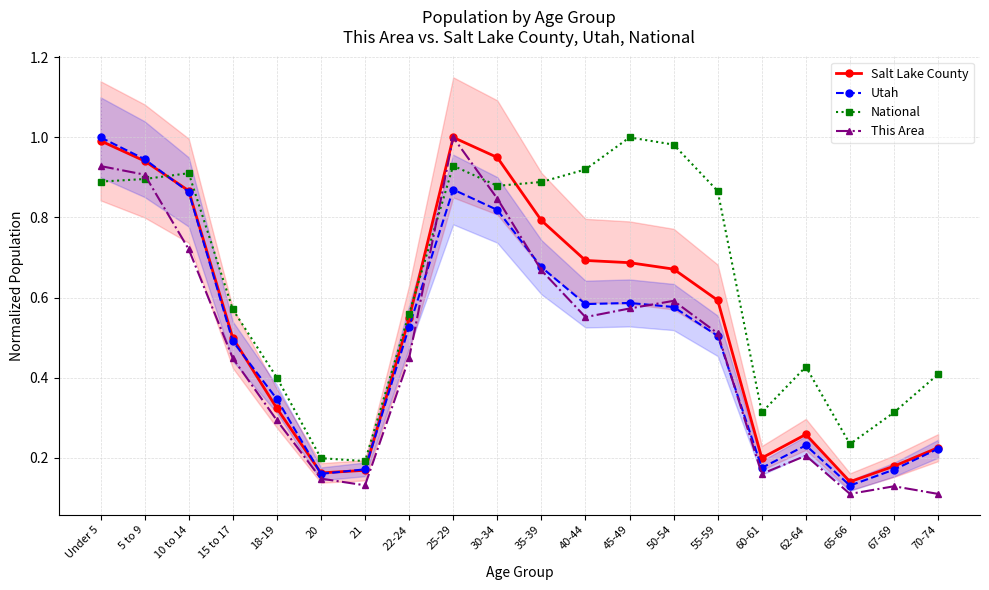

What is the spread (max minus min) of values at 40-44?

0.4